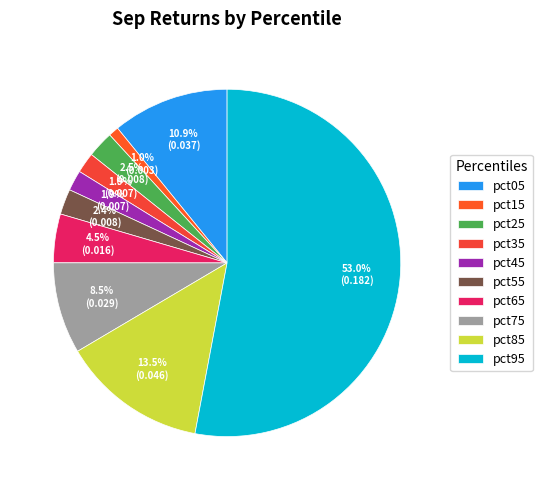

Between pct05 and pct25, which is larger?

pct05